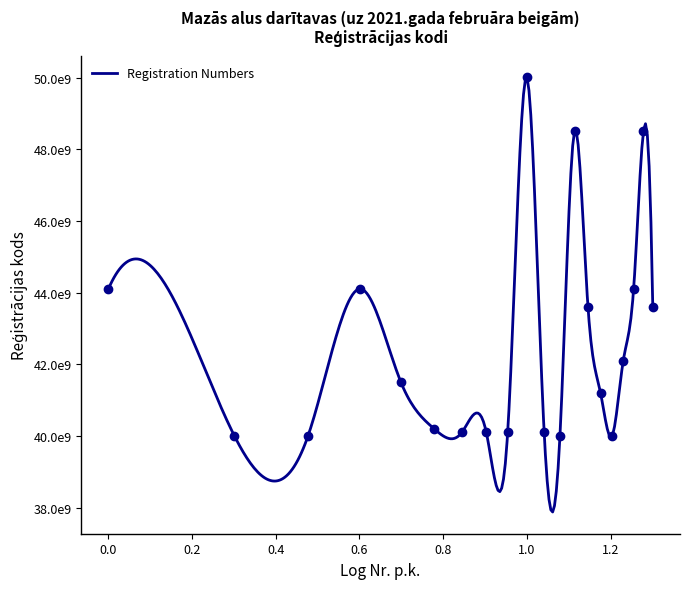

Where is the first local maximum?

4